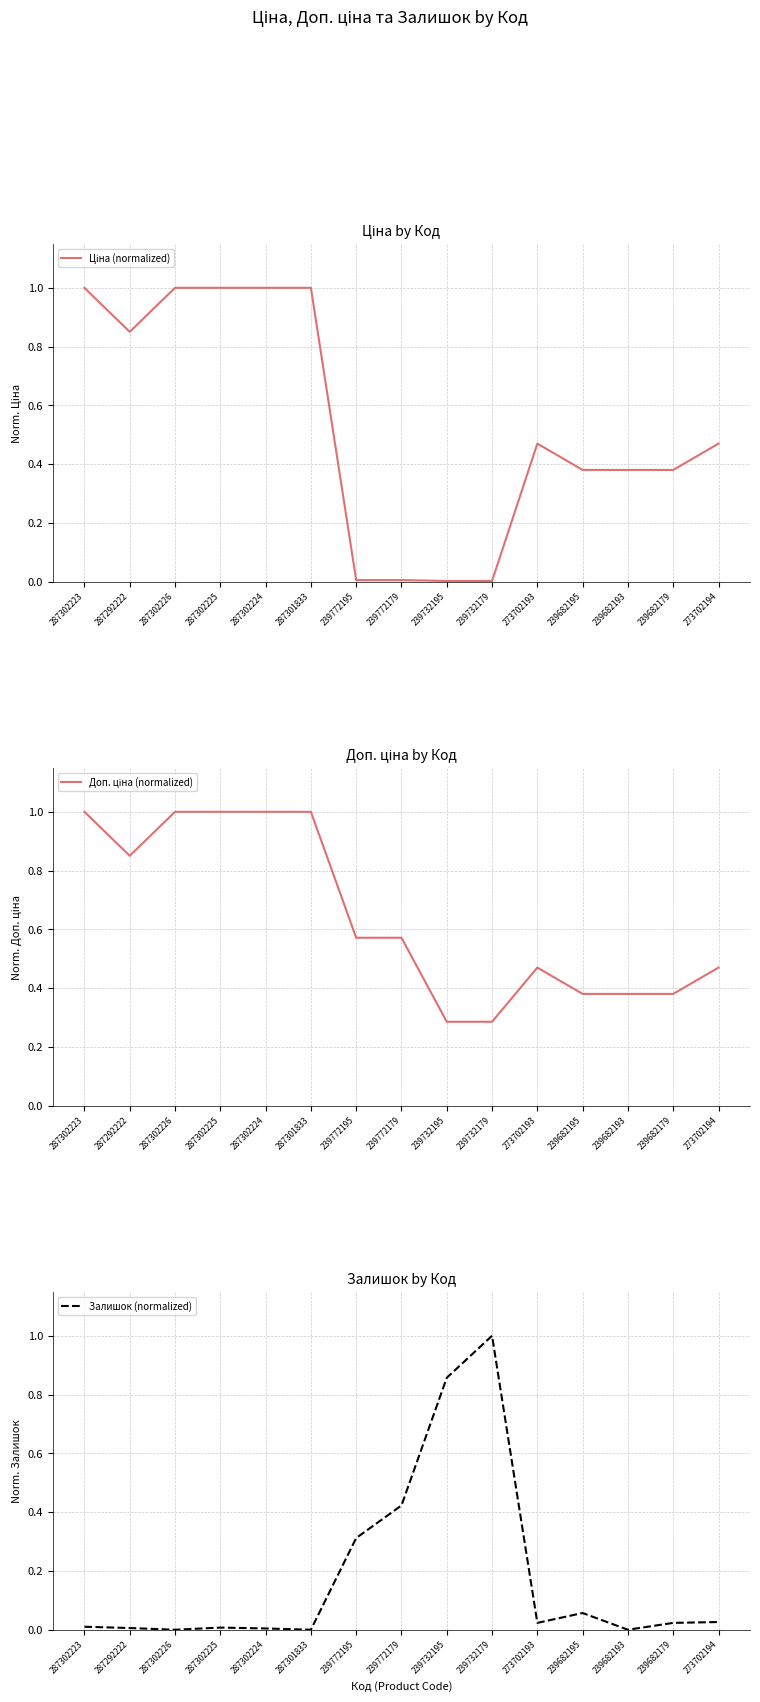

Which category has the lowest value in the Ціна (normalized) series?

239732195